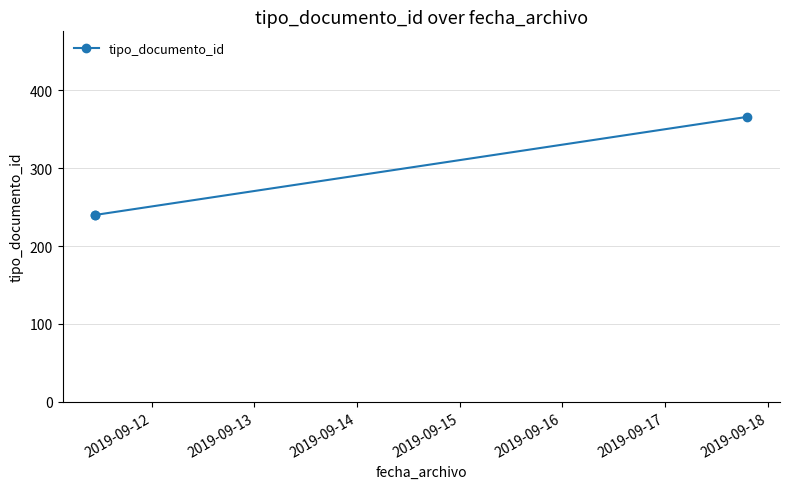

What is the difference between the maximum and minimum values?

126